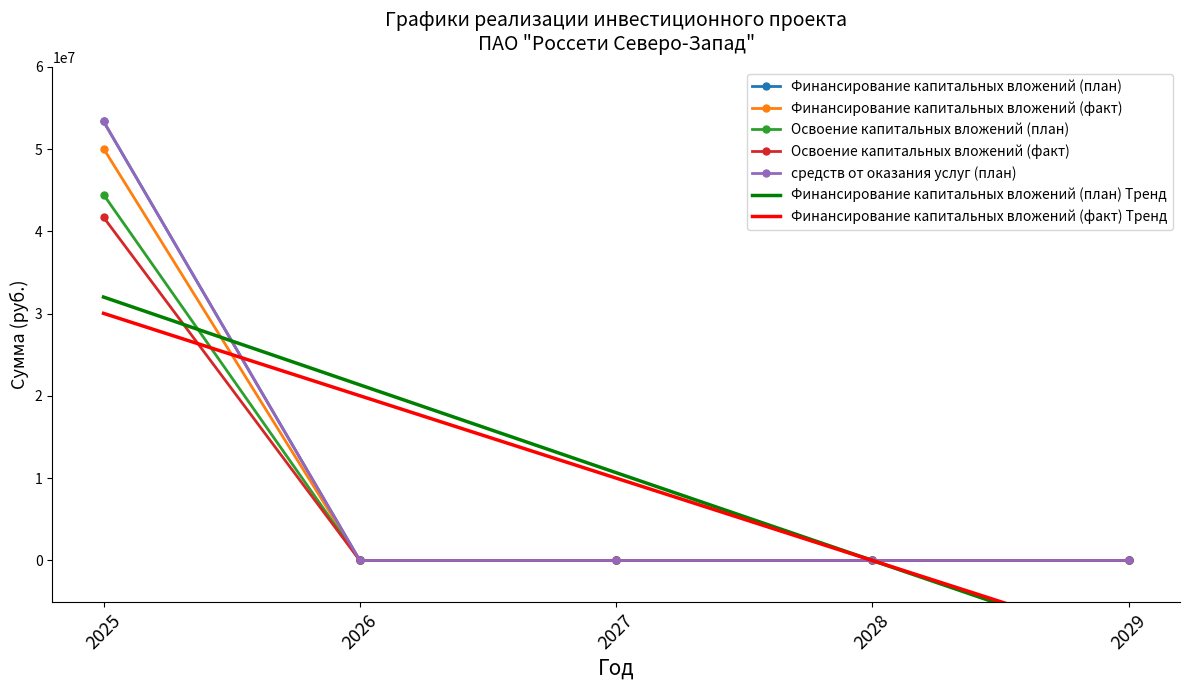

Reading left to right, extract all data points from this chart.

Финансирование капитальных вложений (план): 53368352	0	0	0	0
Финансирование капитальных вложений (факт): 50065500	0	0	0	0
Освоение капитальных вложений (план): 44473627	0	0	0	0
Освоение капитальных вложений (факт): 41721250	0	0	0	0
средств от оказания услуг (план): 53368352	0	0	0	0